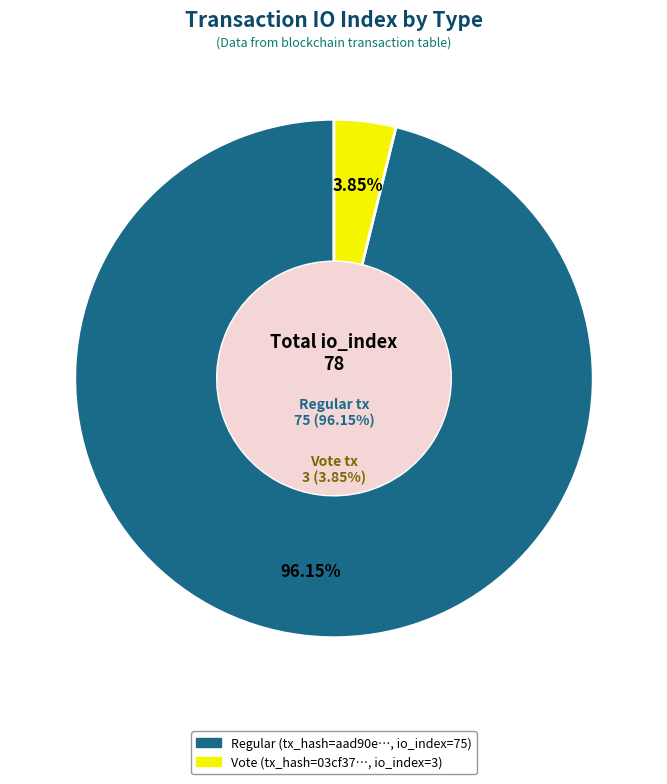

What is the largest slice in the pie chart?

Regular (io_index=75)